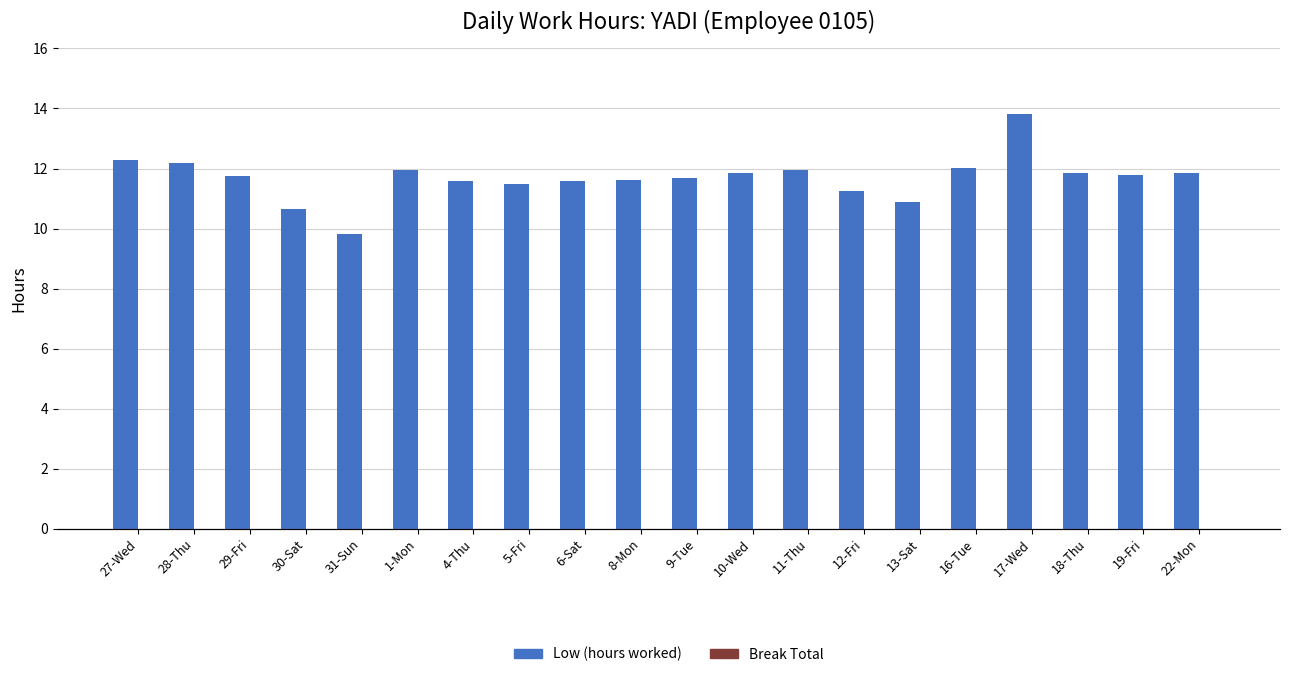

Which series reaches the maximum Y coordinate?

Low (hours worked)